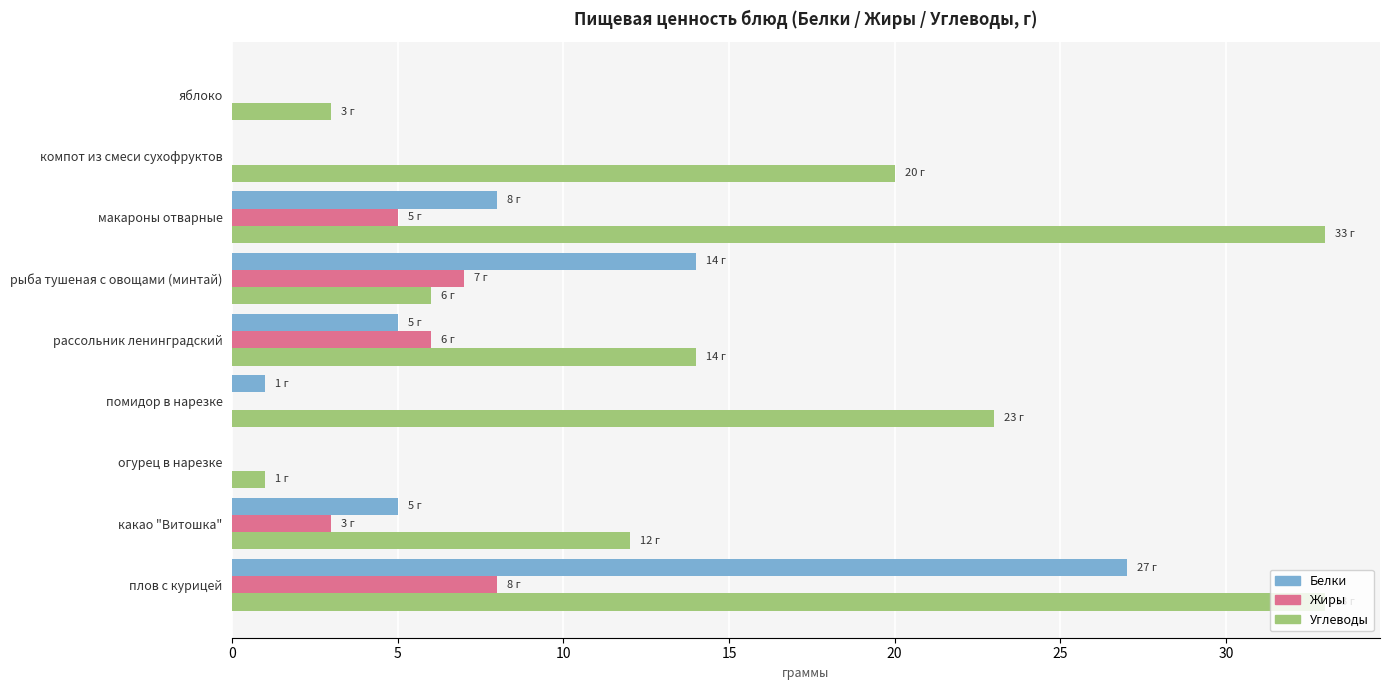

Count the number of data series in this chart.

3